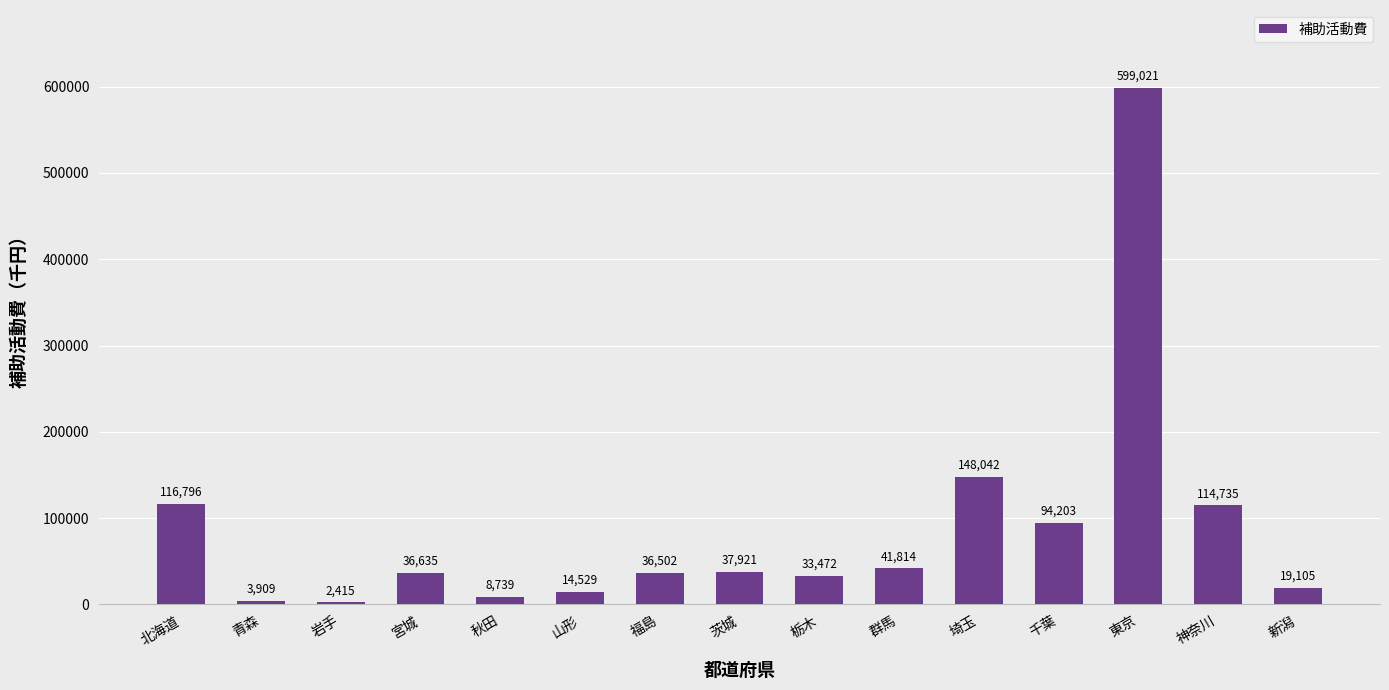

How many categories are shown in the chart?

15